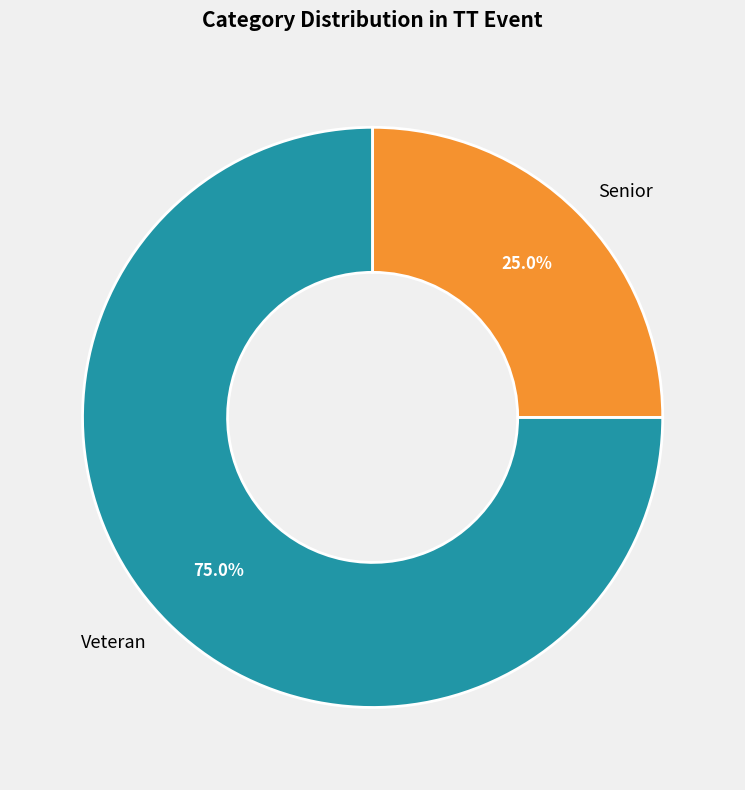

What is the largest slice in the pie chart?

Veteran